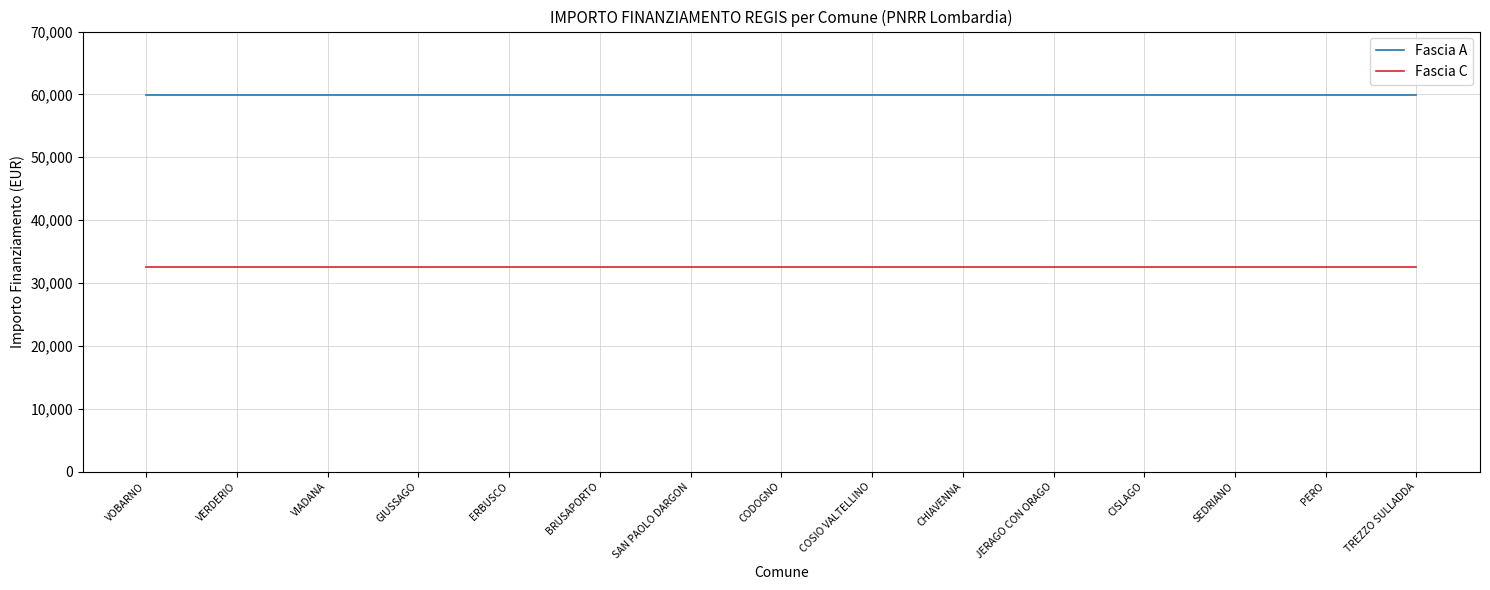

At how many categories does at least one series exceed 50212?

15